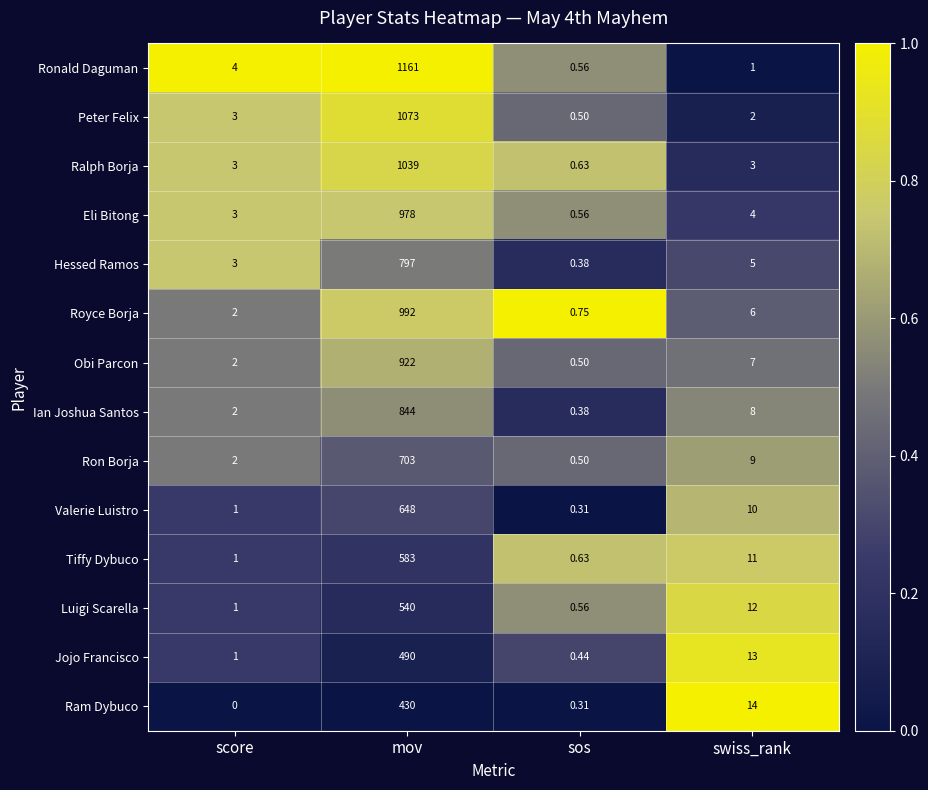

At which label does Tiffy Dybuco first exceed 11?

mov